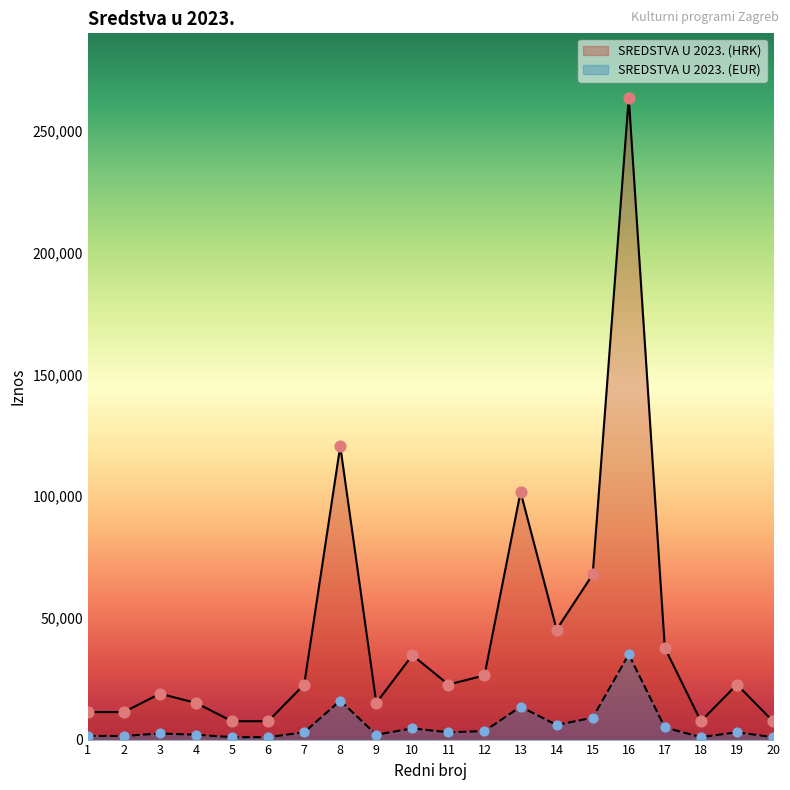

What is the total value across all series at 14?

51207.0